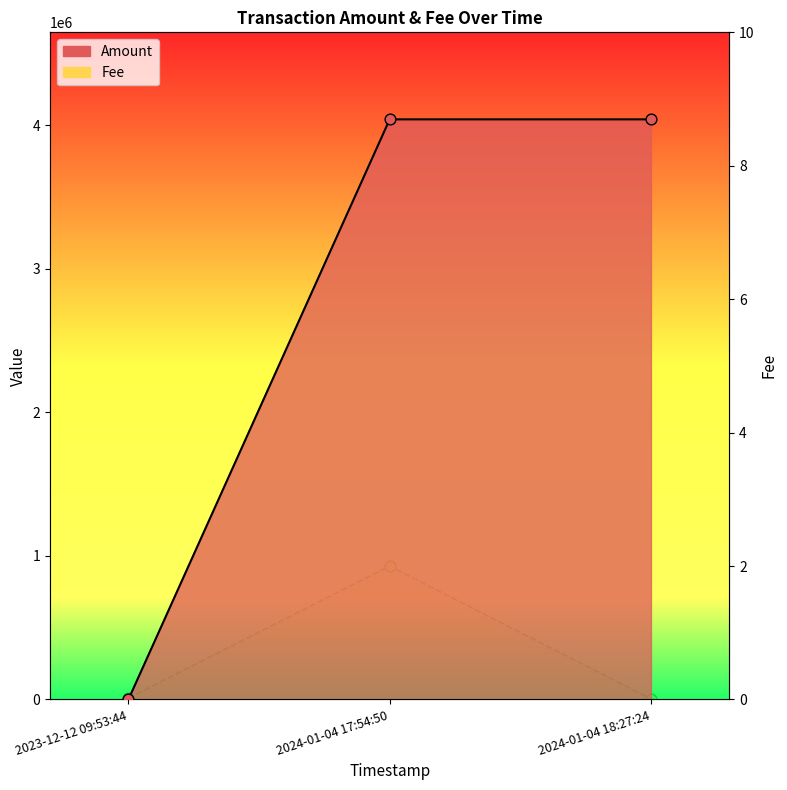

Which has a higher value, 2024-01-04 18:27:24 or 2024-01-04 17:54:50?

2024-01-04 17:54:50